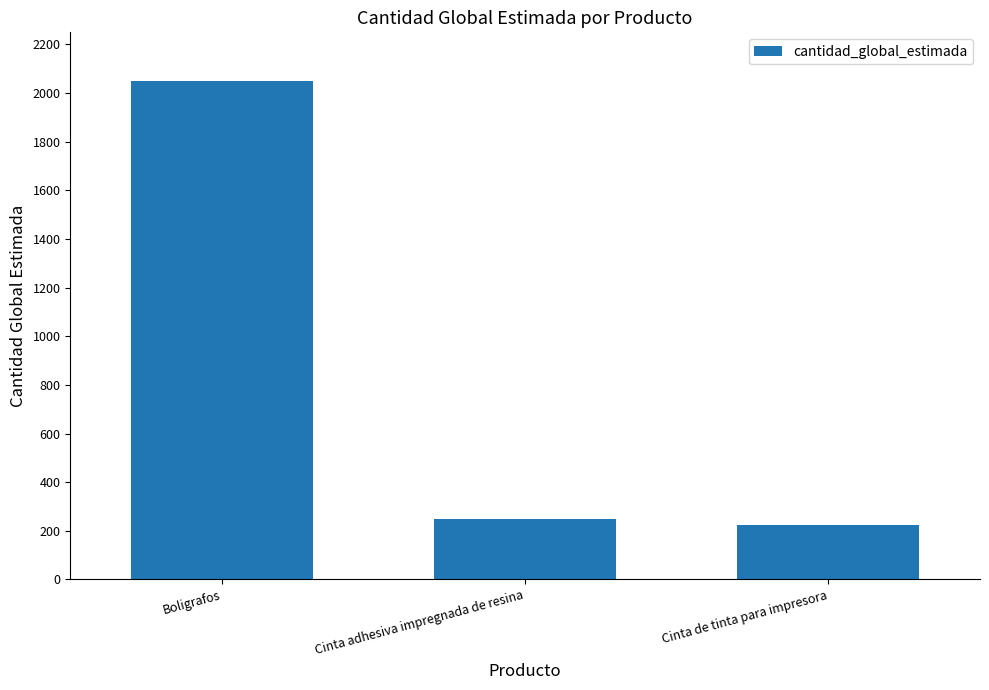

Reading left to right, what are all the values shown in this chart?

2050	250	226